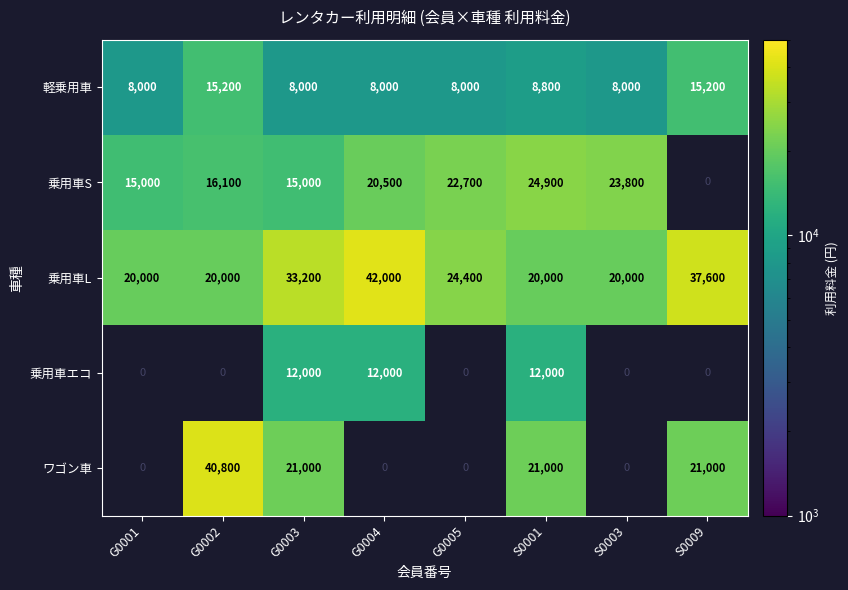

What is the difference between the highest and lowest values at S0003?

15800.0